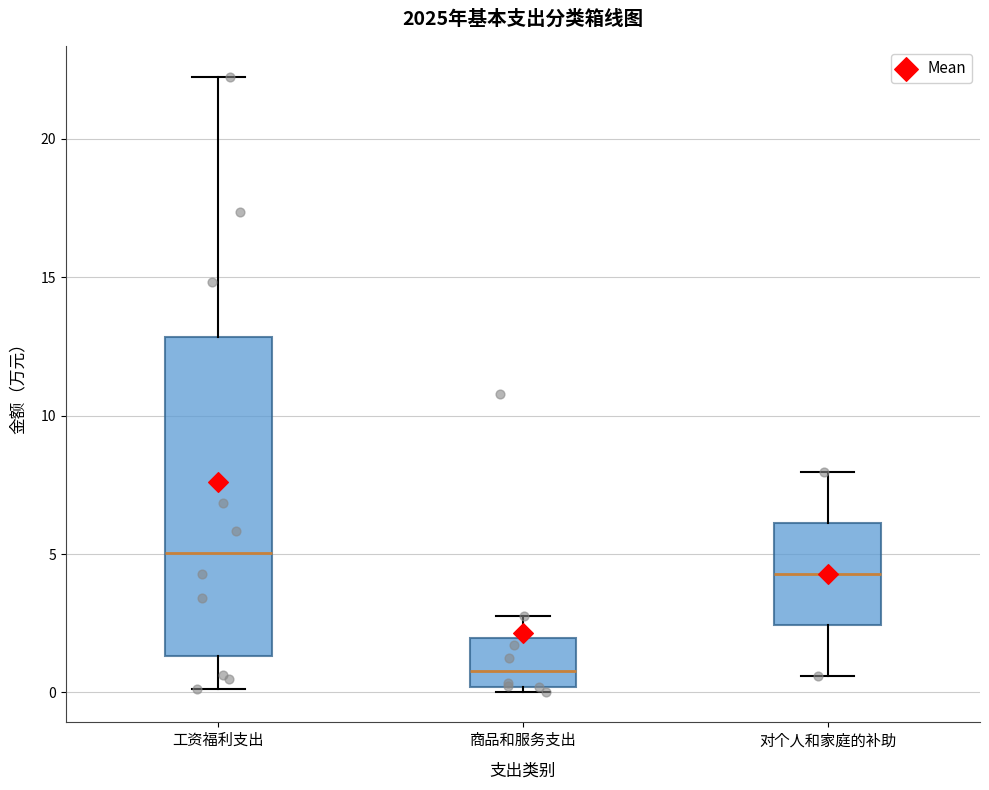

Which box's median line is the highest?

工资福利支出